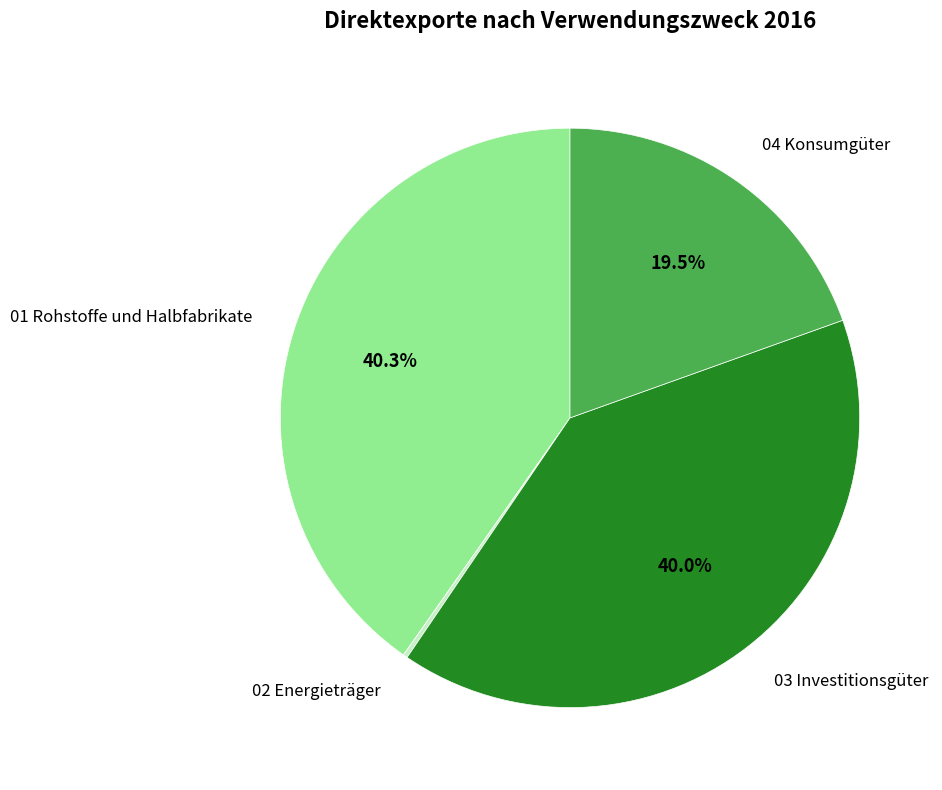

Is there any slice that represents more than half of the pie?

No